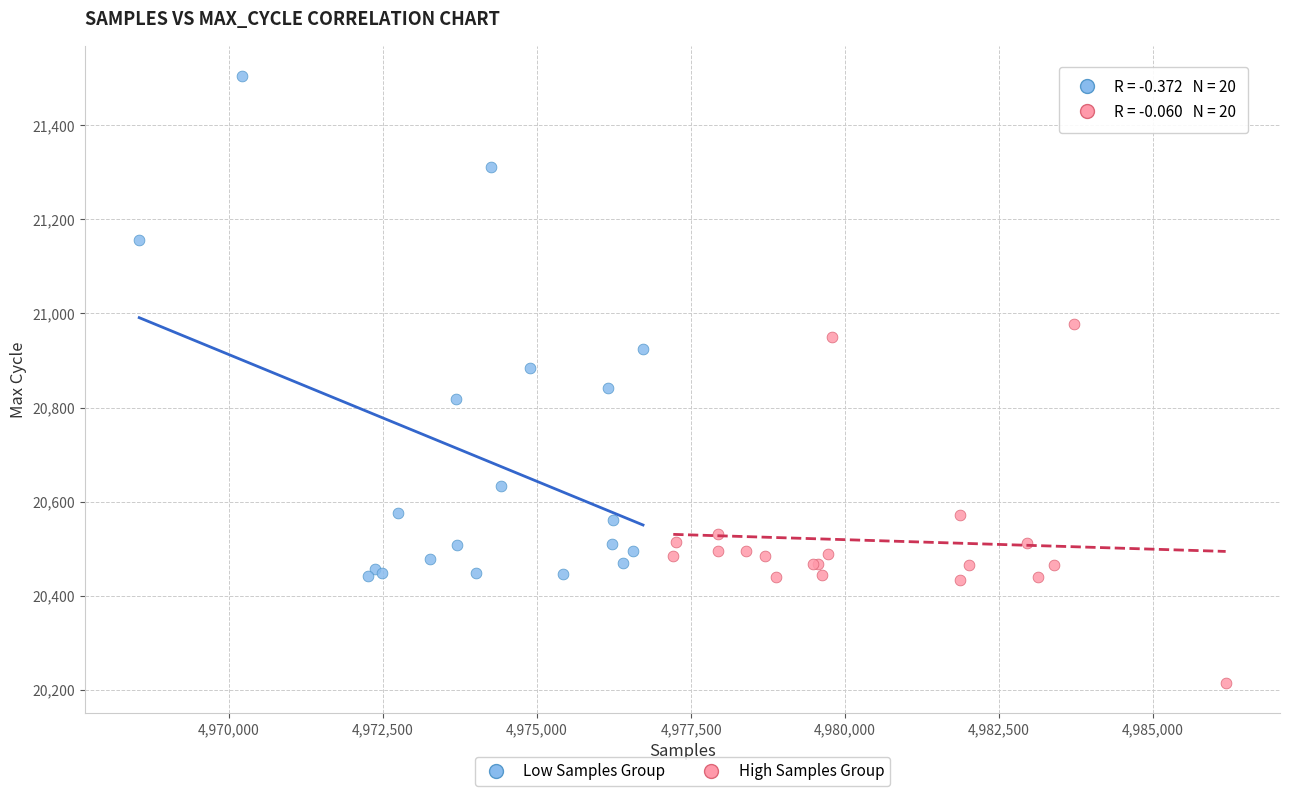

Which series has the largest Y range (max minus min)?

Low Samples Group